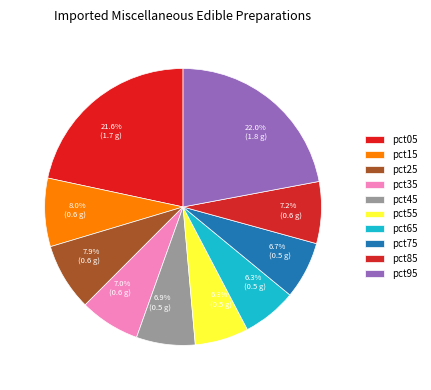

To the nearest percent, what is the difference between the largest and smallest slice percentages?

16%